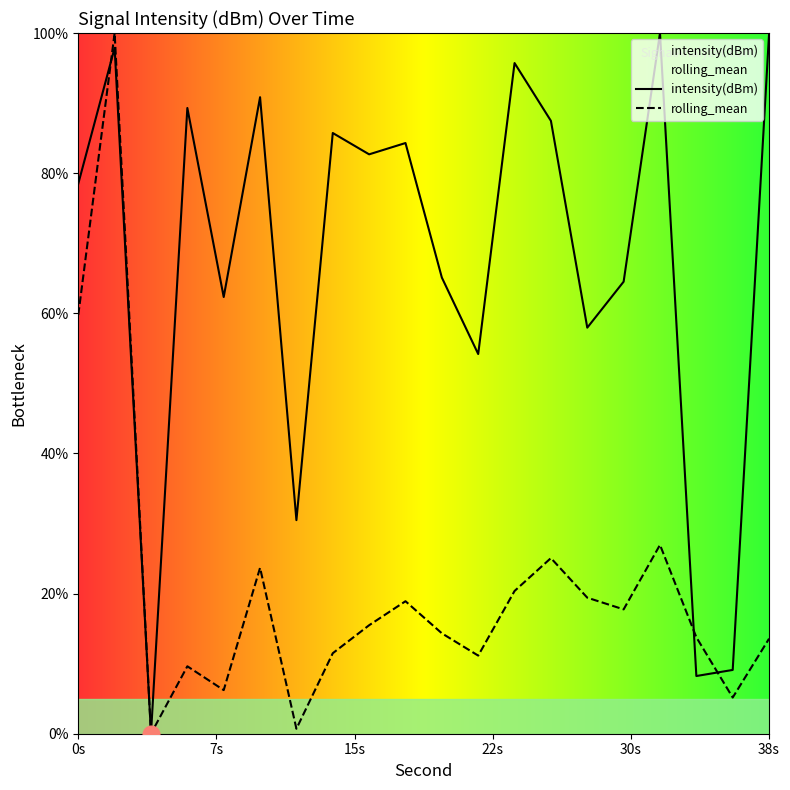

True or false: intensity(dBm) has more than 0 points higher than both neighbors.

True